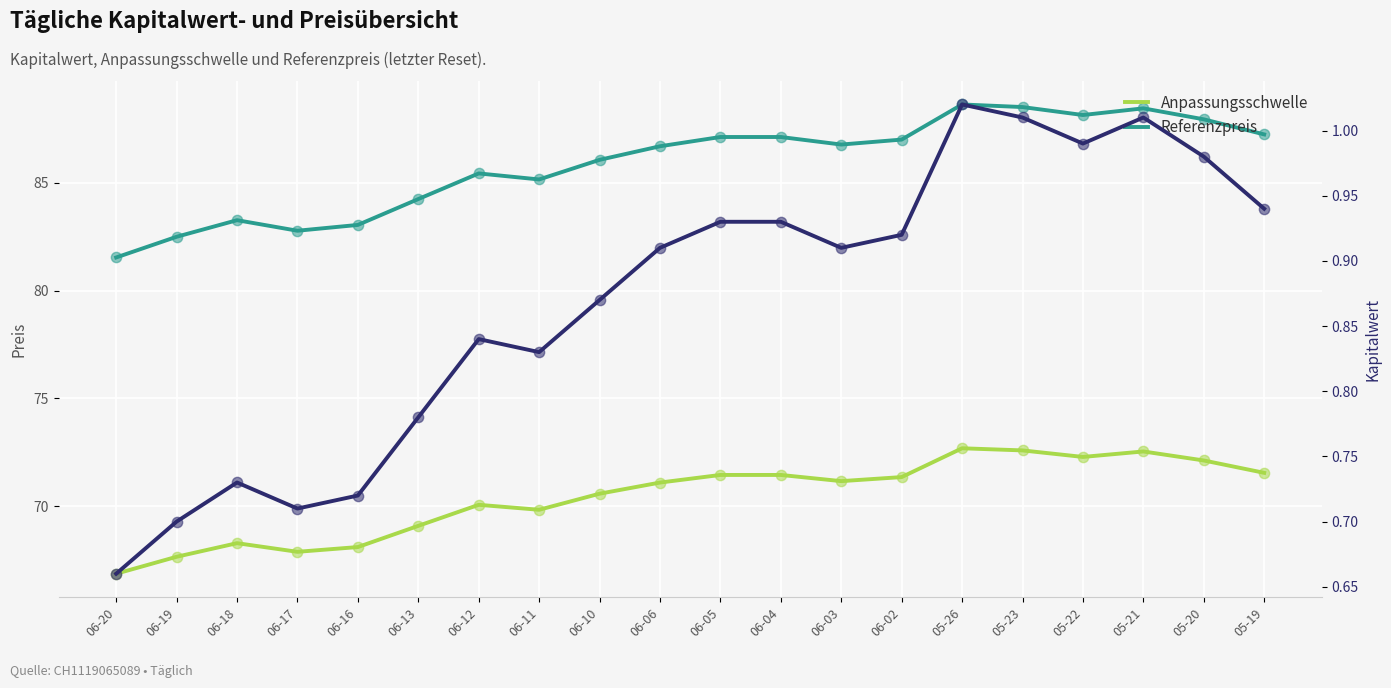

Is the value of Referenzpreis at 06-11 greater than the value of Anpassungsschwelle at 06-11?

Yes